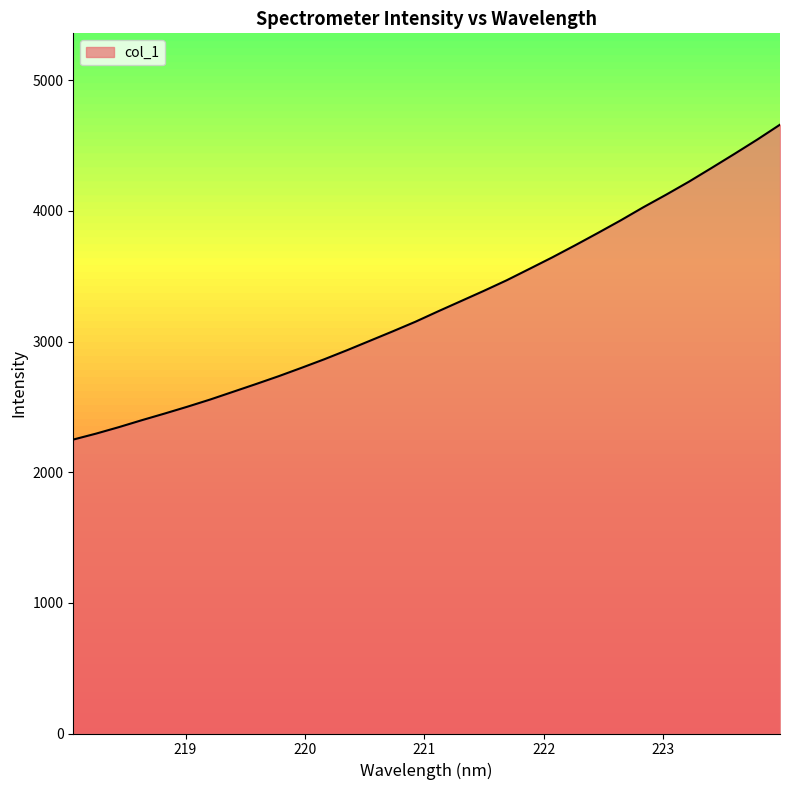

What is the difference between the maximum and minimum values?

2410.6